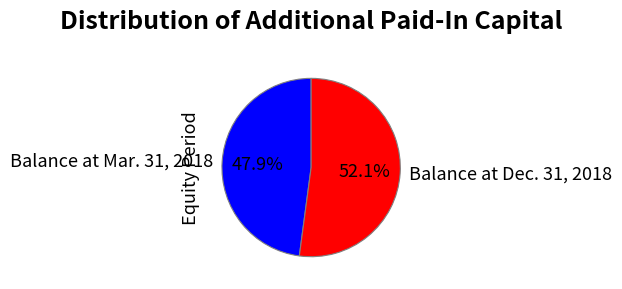

Which has a higher value, Balance at Mar. 31, 2018 or Balance at Dec. 31, 2018?

Balance at Dec. 31, 2018